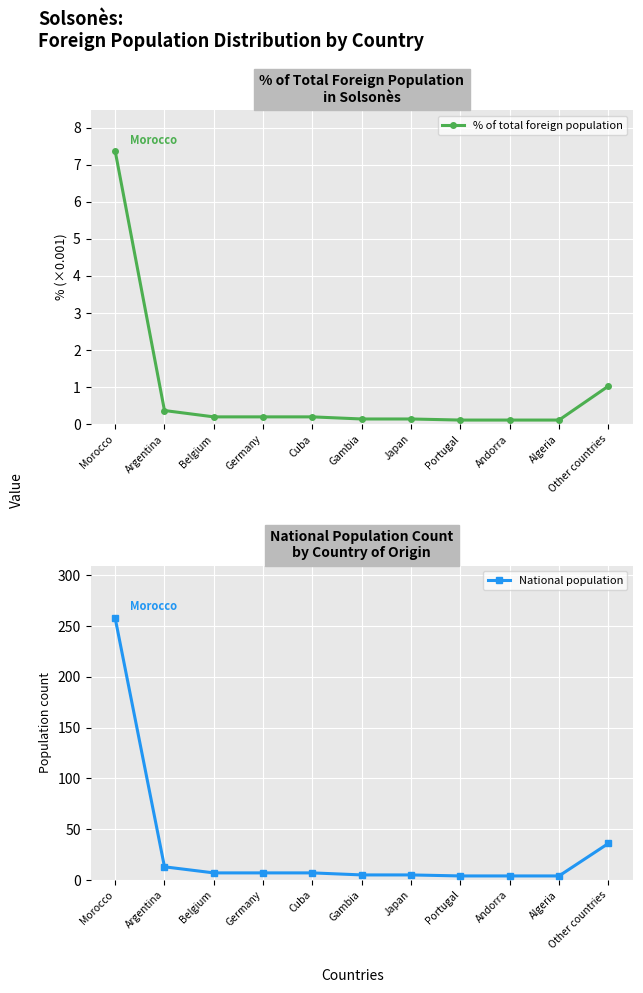

Reading left to right, extract all data points from this chart.

% of total foreign population: Morocco=7.4	Argentina=0.4	Belgium=0.2	Germany=0.2	Cuba=0.2	Gambia=0.1	Japan=0.1	Portugal=0.1	Andorra=0.1	Algeria=0.1	Other countries=1.0
National population: Morocco=258.0	Argentina=13.0	Belgium=7.0	Germany=7.0	Cuba=7.0	Gambia=5.0	Japan=5.0	Portugal=4.0	Andorra=4.0	Algeria=4.0	Other countries=36.0